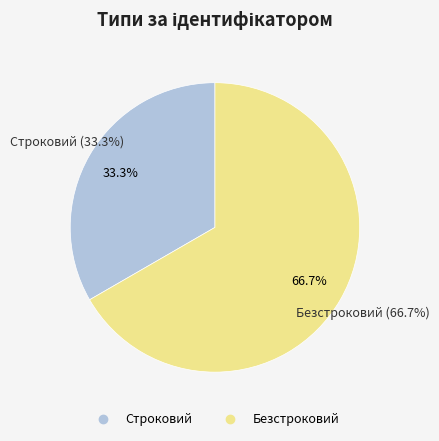

To the nearest percent, what is the average slice percentage?

50%